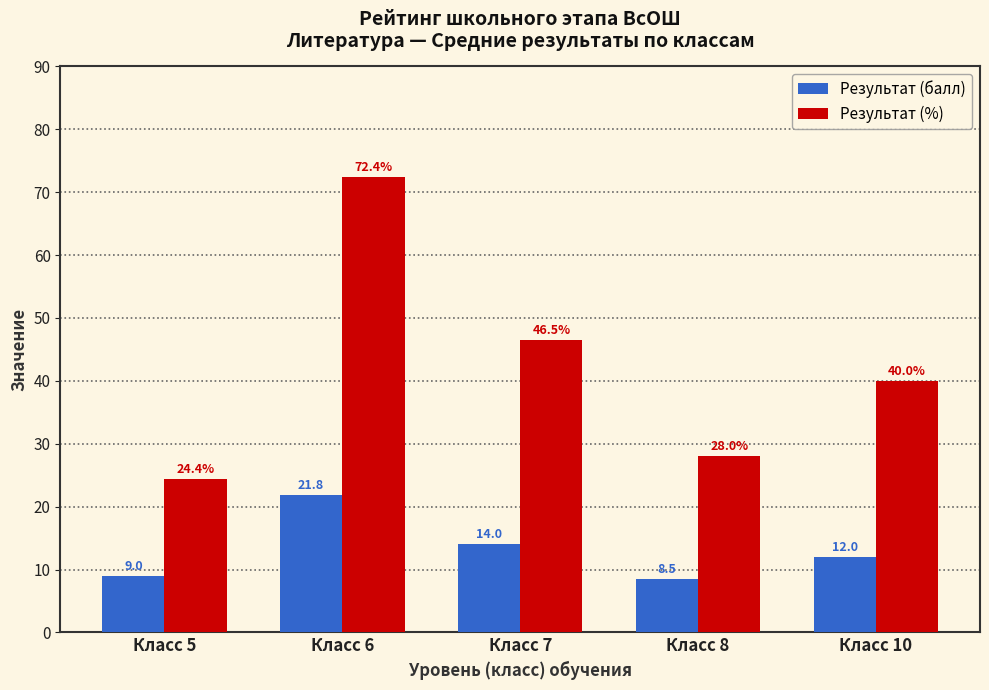

Which category has the highest value across all series?

Класс 6